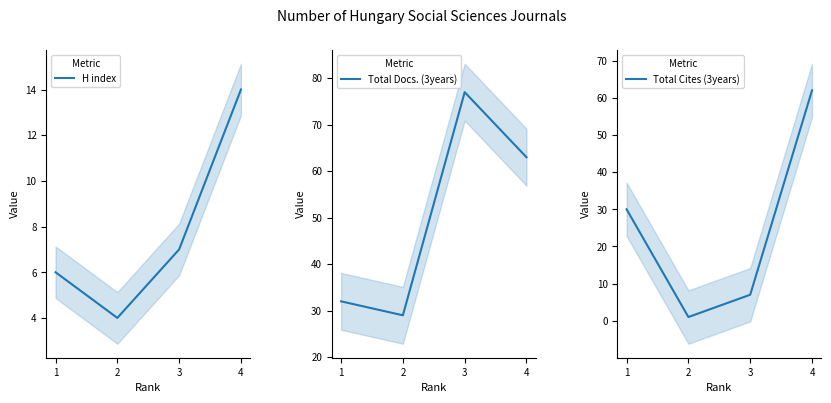

True or false: H index has a value of 6 at 1.

True